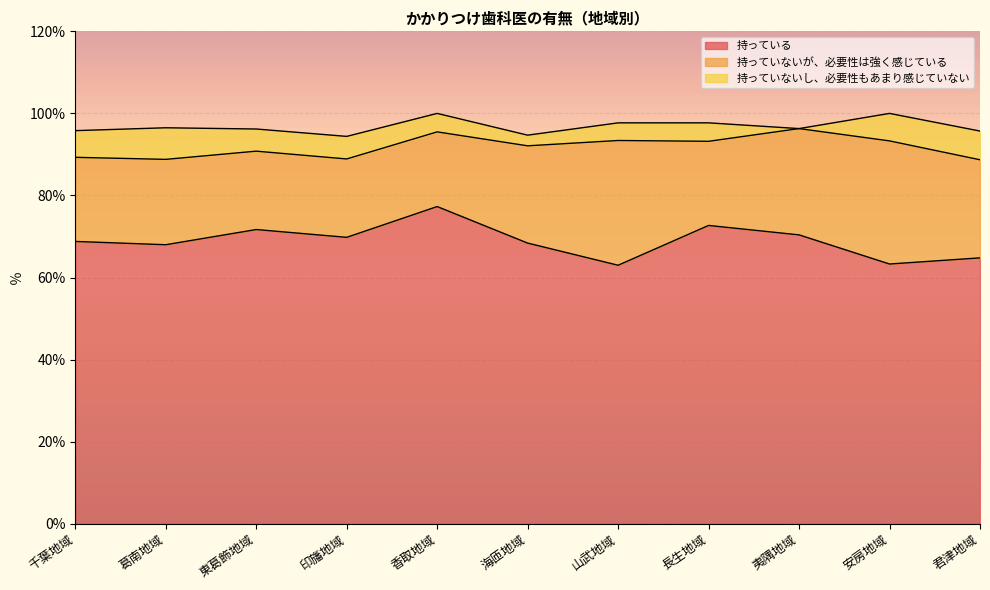

Reading right to left, list all the values displayed in this chart.

持っている: 君津地域=64.8	安房地域=63.3	夷隅地域=70.4	長生地域=72.7	山武地域=63.0	海匝地域=68.4	香取地域=77.3	印旛地域=69.8	東葛飾地域=71.7	葛南地域=68.0	千葉地域=68.8
持っていないが、必要性は強く感じている: 君津地域=23.9	安房地域=30.0	夷隅地域=25.9	長生地域=20.5	山武地域=30.4	海匝地域=23.7	香取地域=18.2	印旛地域=19.1	東葛飾地域=19.1	葛南地域=20.8	千葉地域=20.5
持っていないし、必要性もあまり感じていない: 君津地域=7.0	安房地域=6.7	夷隅地域=0.0	長生地域=4.5	山武地域=4.3	海匝地域=2.6	香取地域=4.5	印旛地域=5.5	東葛飾地域=5.4	葛南地域=7.7	千葉地域=6.5